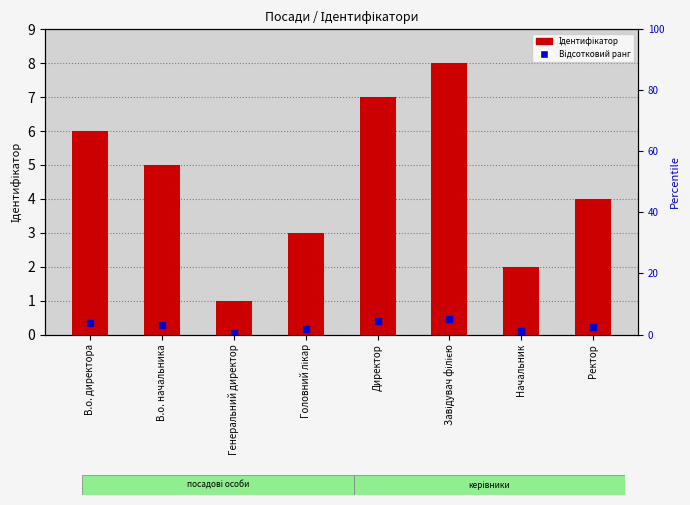

What is the approximate value at В.о. директора?

6